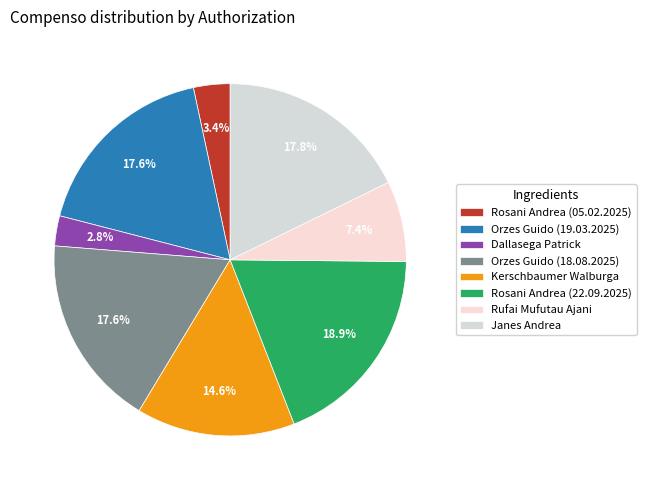

How many segments does this pie chart have?

8